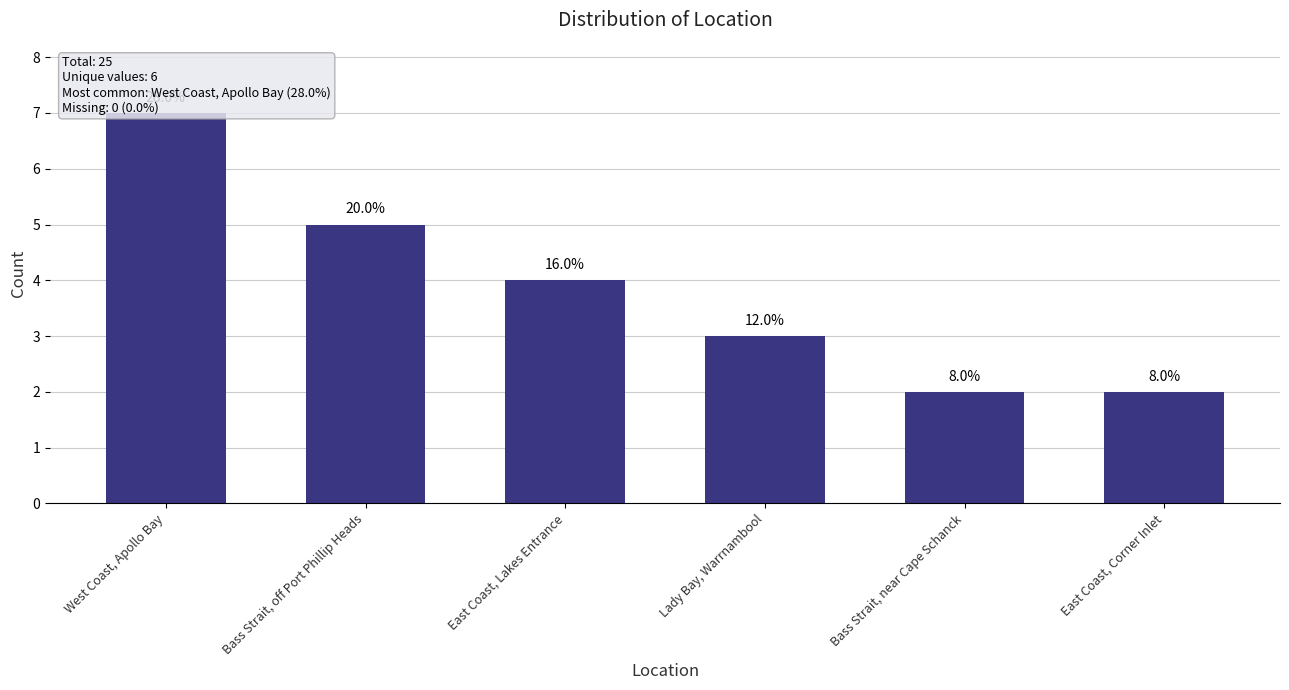

What is the difference between the values at West Coast, Apollo Bay and East Coast, Corner Inlet?

5